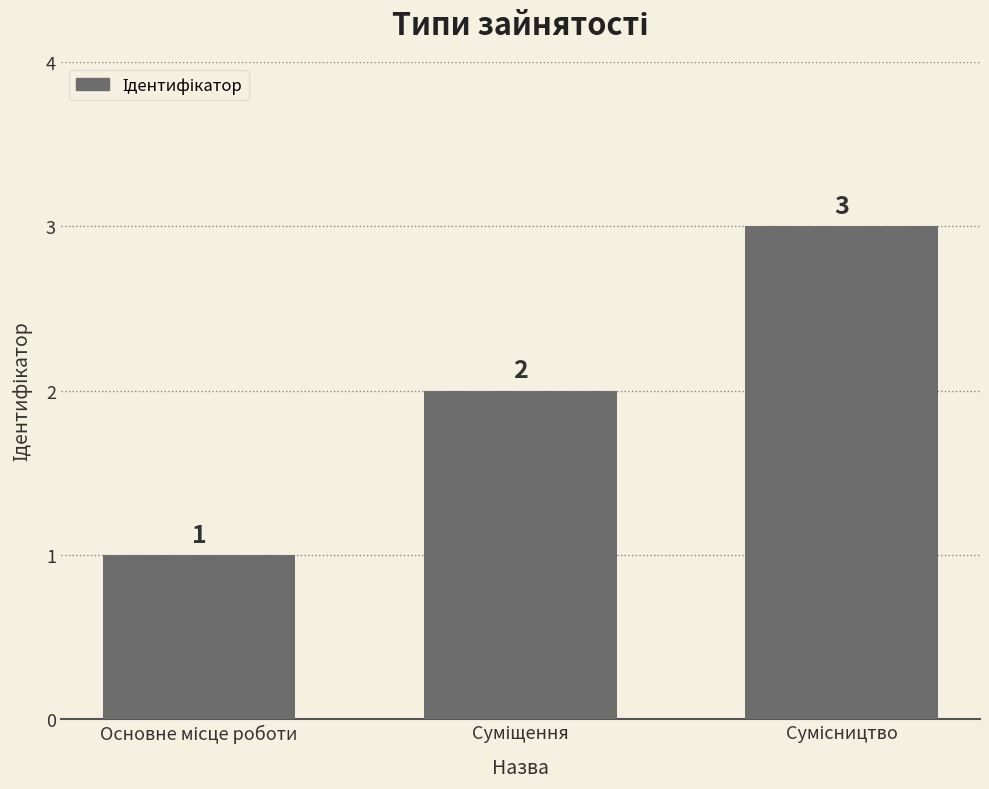

What is the sum of all values?

6